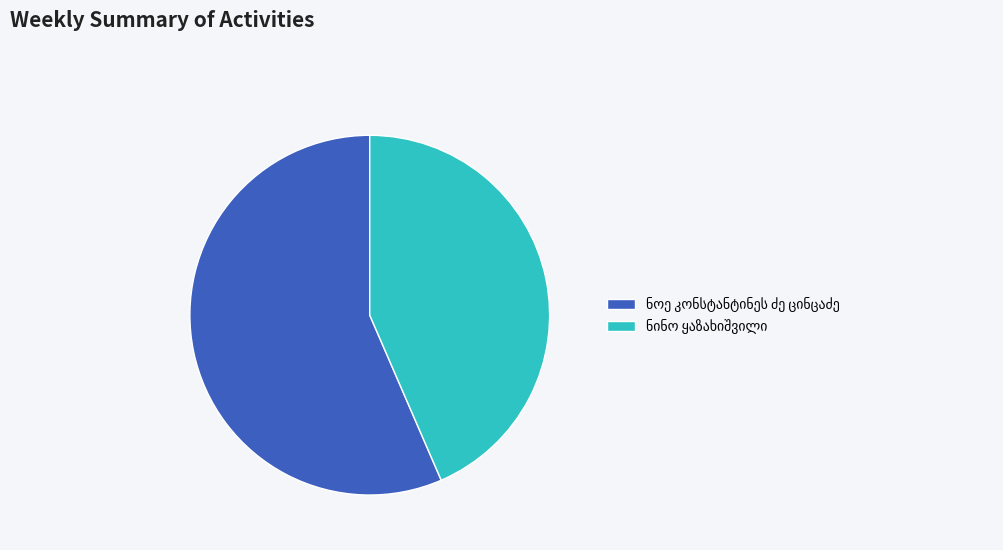

How many slices are in this pie chart?

2